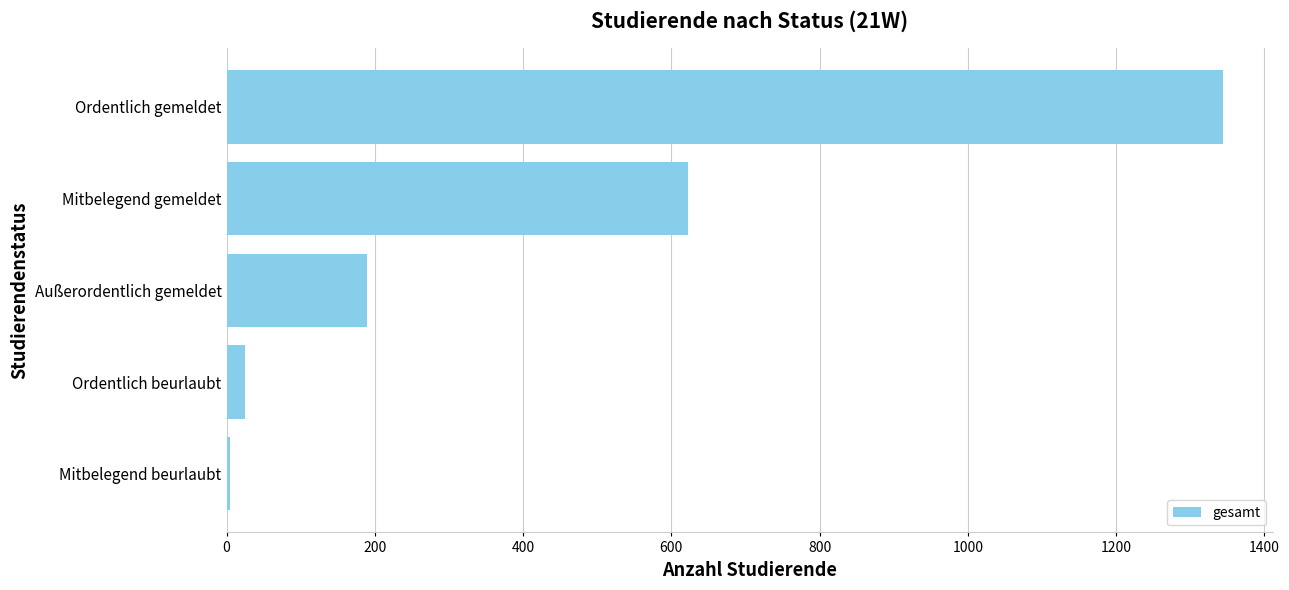

What is the average value?

437